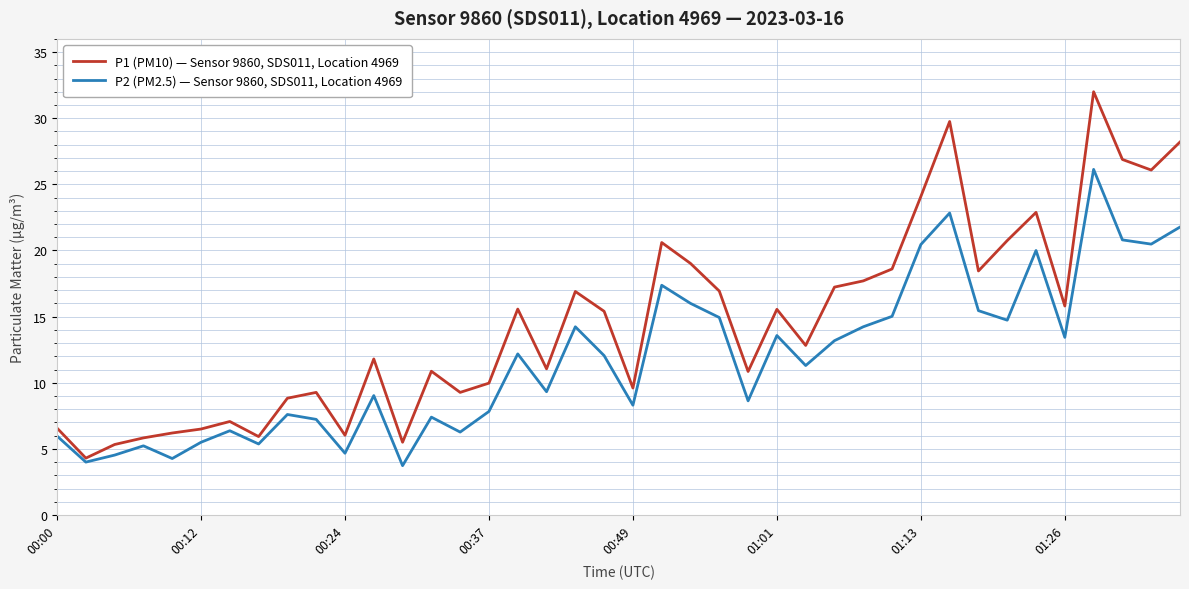

Rank the series by their average value, from lowest to highest.

P2 (PM2.5) — Sensor 9860, SDS011, Location 4969, P1 (PM10) — Sensor 9860, SDS011, Location 4969